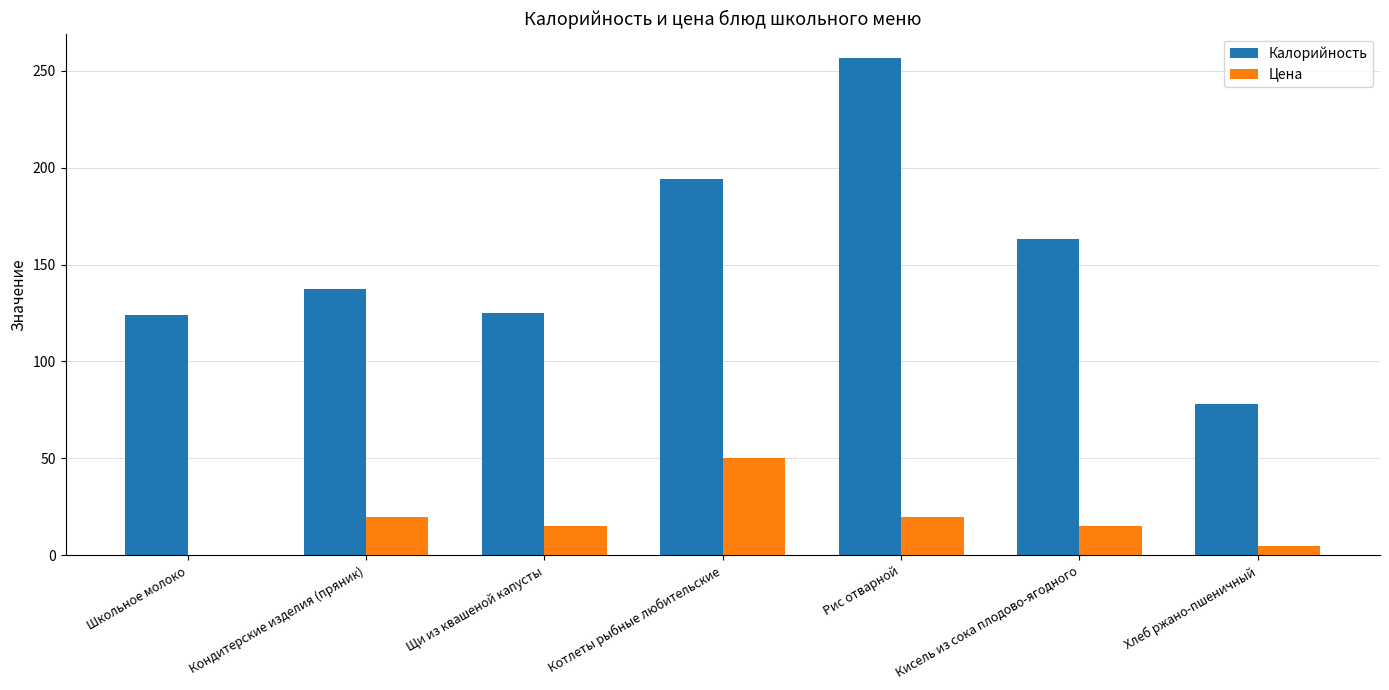

Which category has the highest value across all series?

Рис отварной